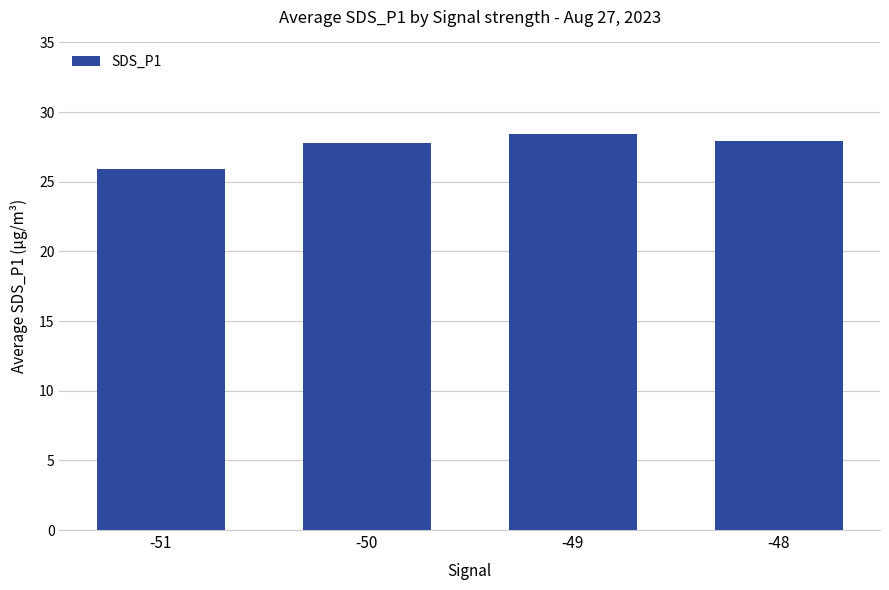

What is the smallest value displayed?

25.9